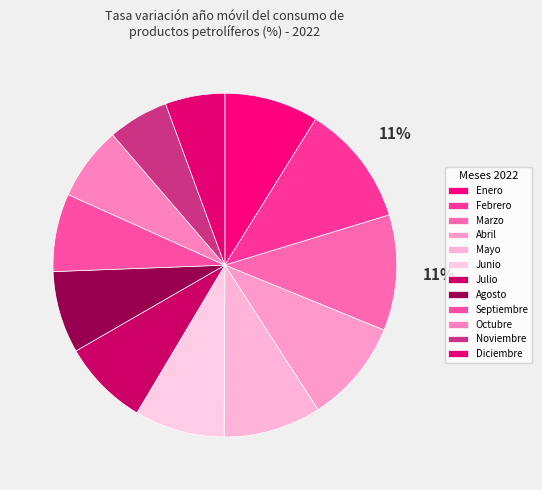

To the nearest percent, what is the average slice percentage?

8%